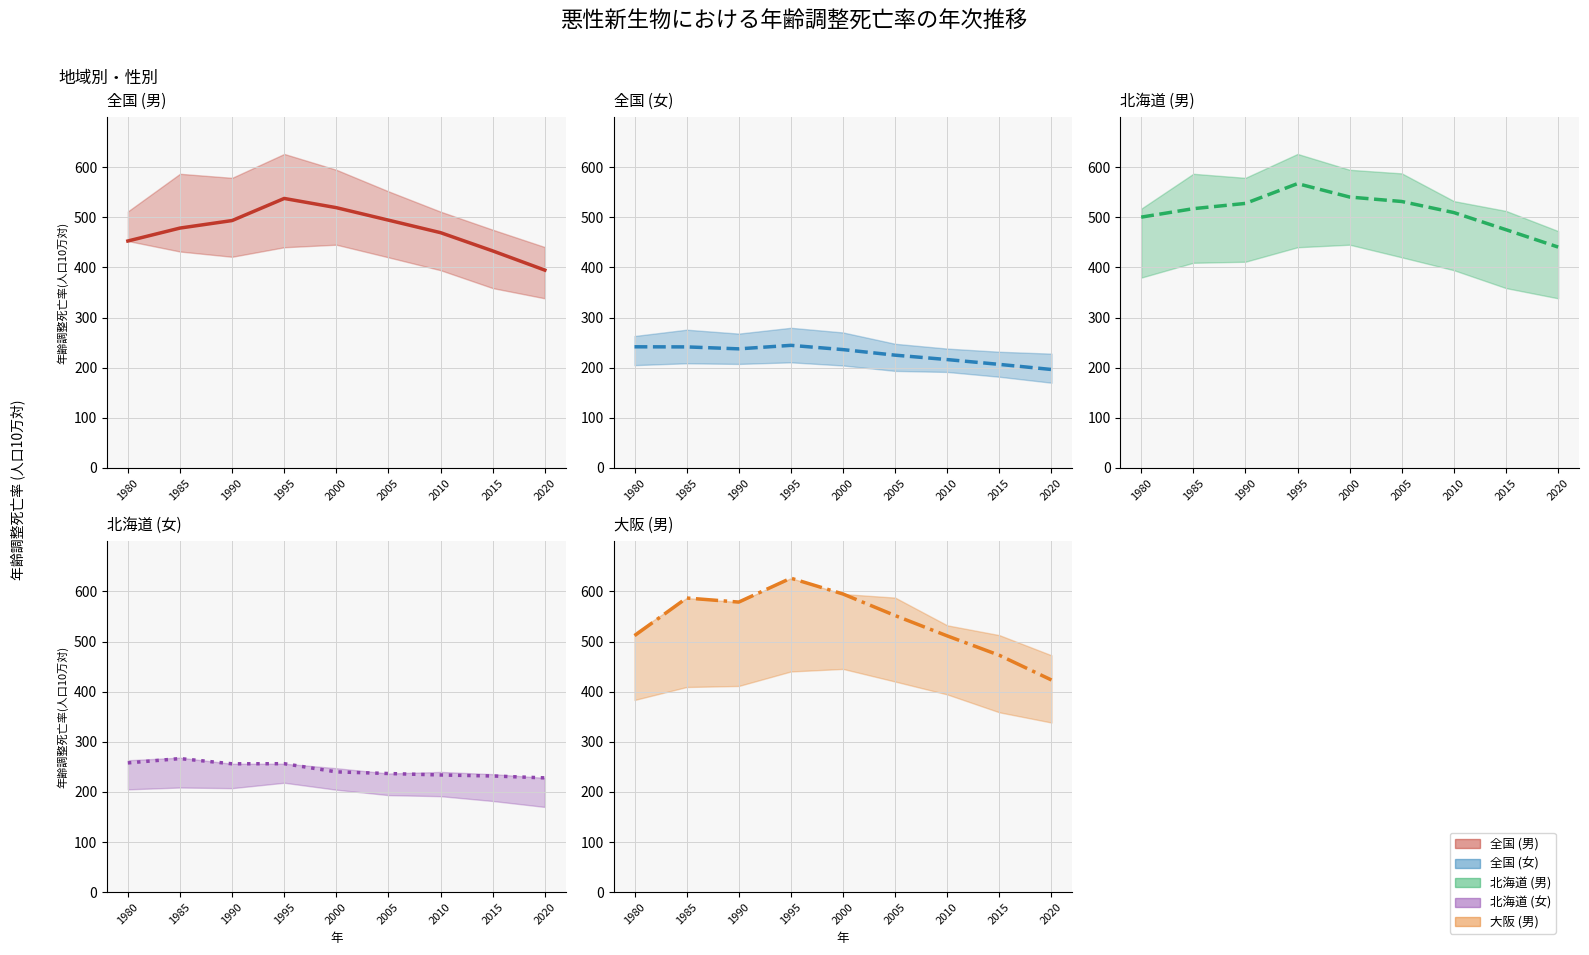

Rank the series by their maximum value, from lowest to highest.

全国_女 中央値, 北海道_女 中央値, 全国_男 中央値, 北海道_男 中央値, 大阪_男 中央値